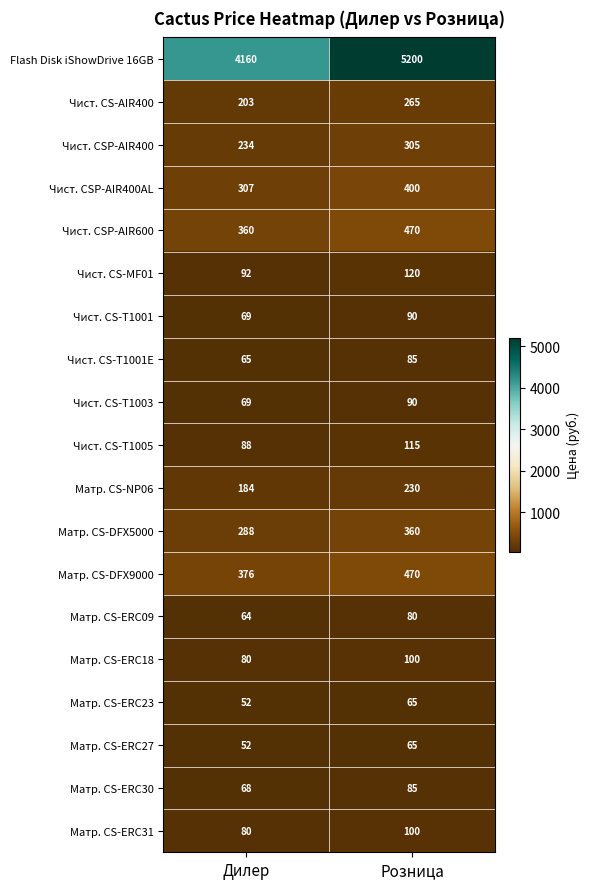

Count the number of categories in the chart.

2